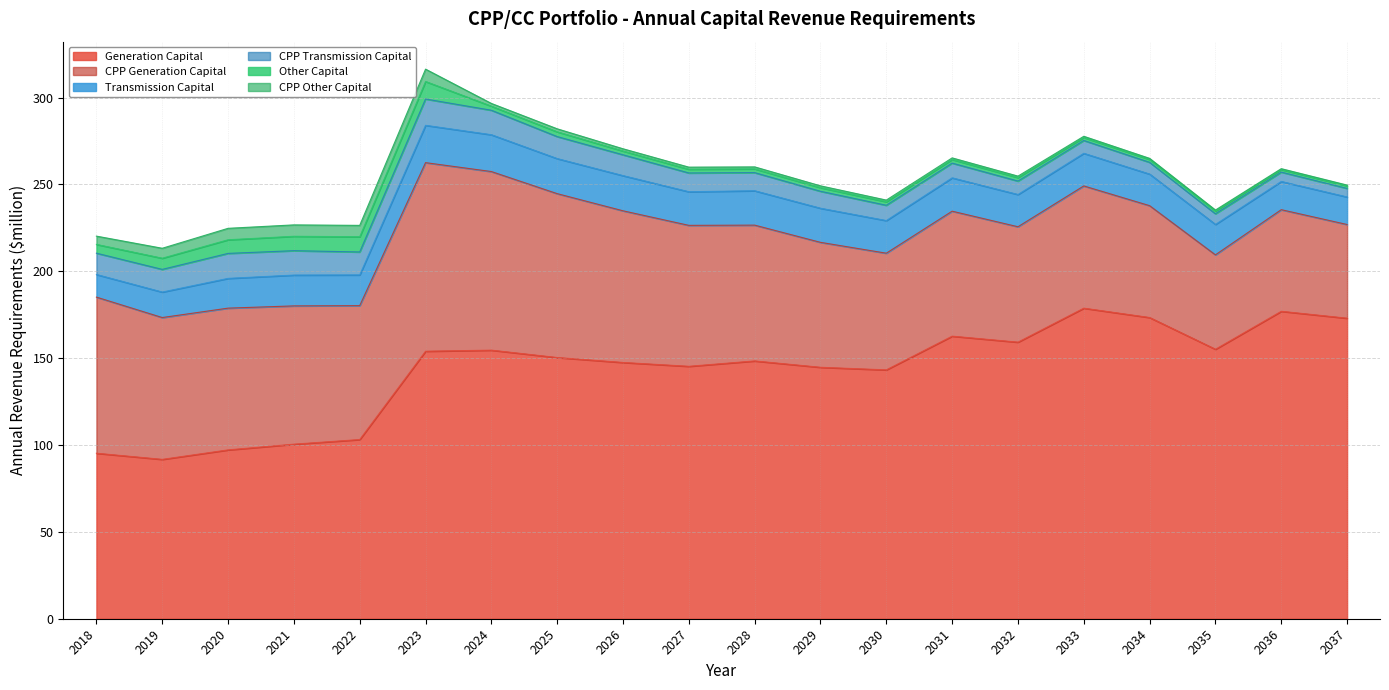

What is the difference between the Generation Capital values at 2032 and 2019?

67.5